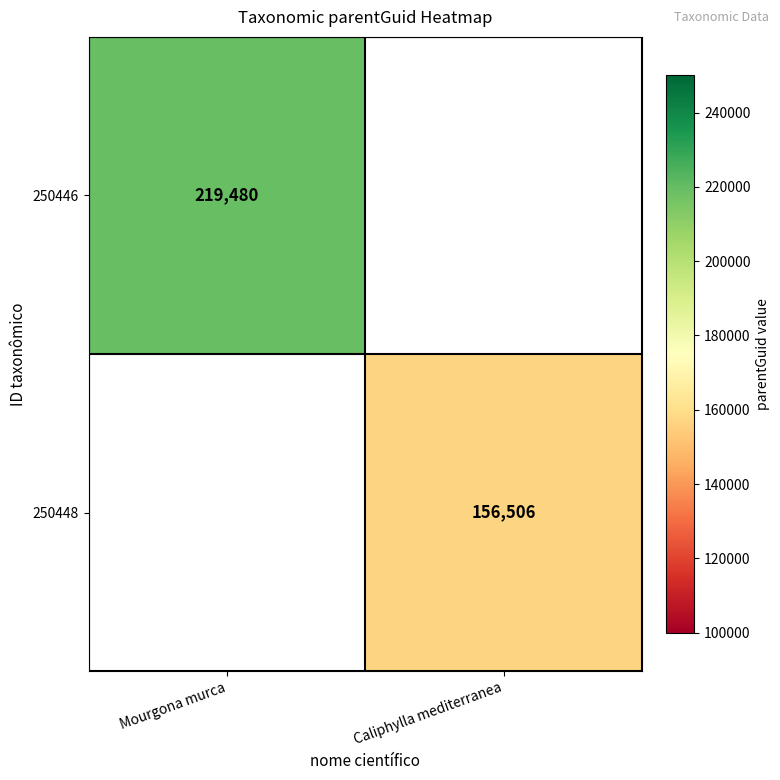

The value of 250448 at Caliphylla mediterranea is 65193. True or false?

False